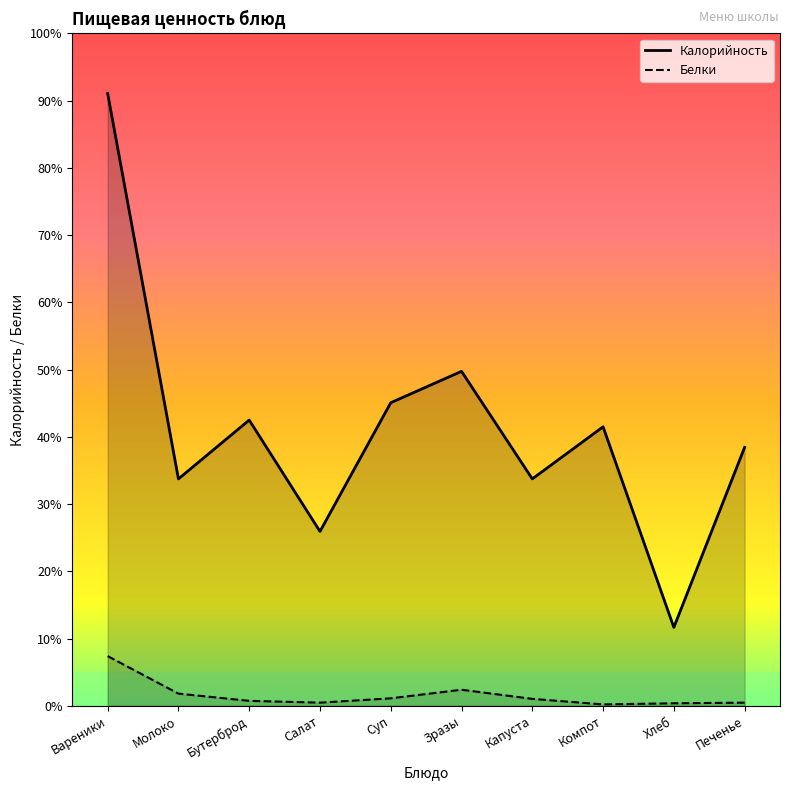

The value of Калорийность at Капуста is 150.4. True or false?

False